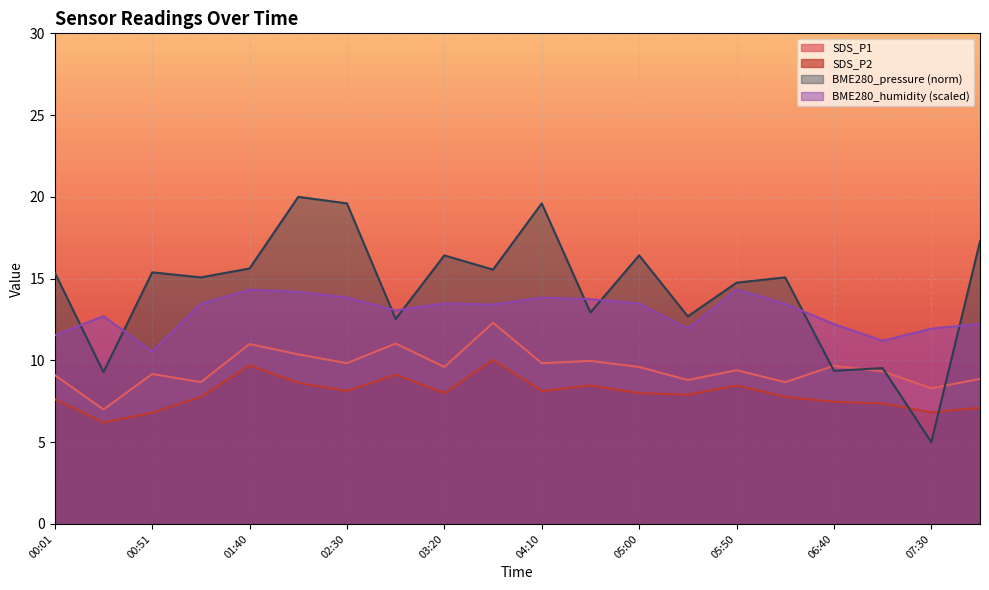

Where do BME280_pressure and SDS_P2 first cross each other?

07:05 and 07:30